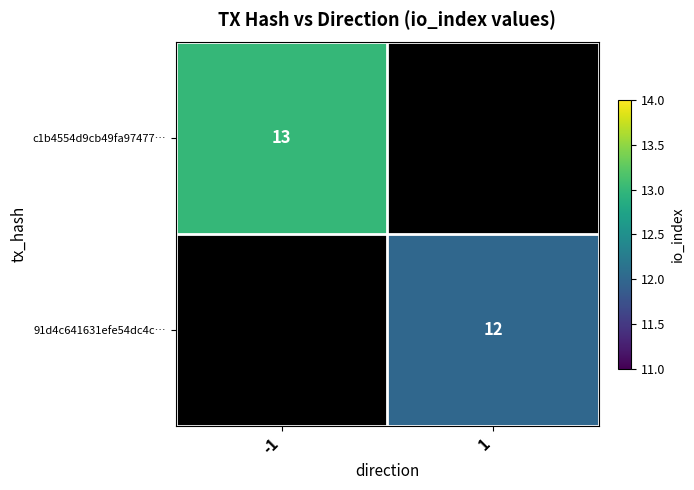

True or false: c1b4554d9cb49fa97477… has a value of 13 at -1.

True